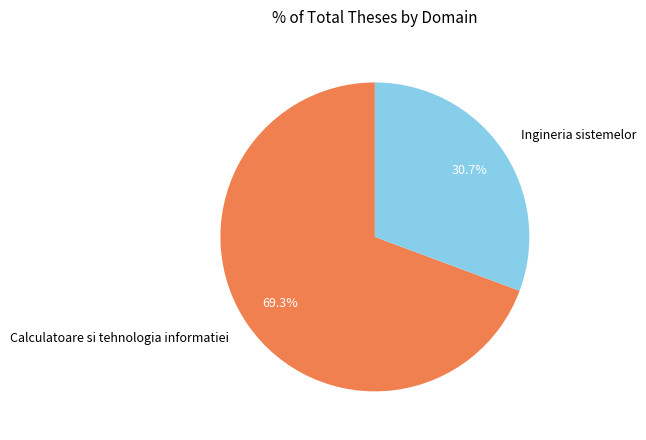

Count the number of slices in the pie.

2